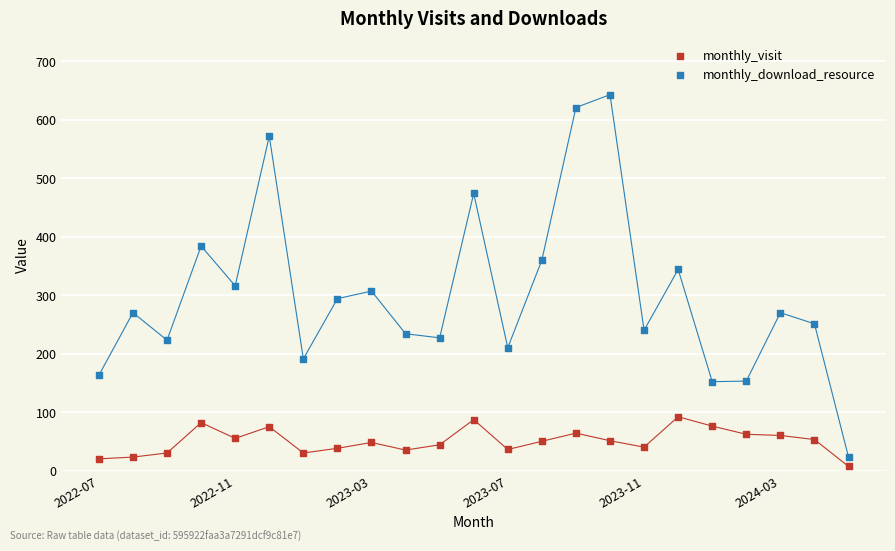

Across all series, what Y value is closest to 325?

316